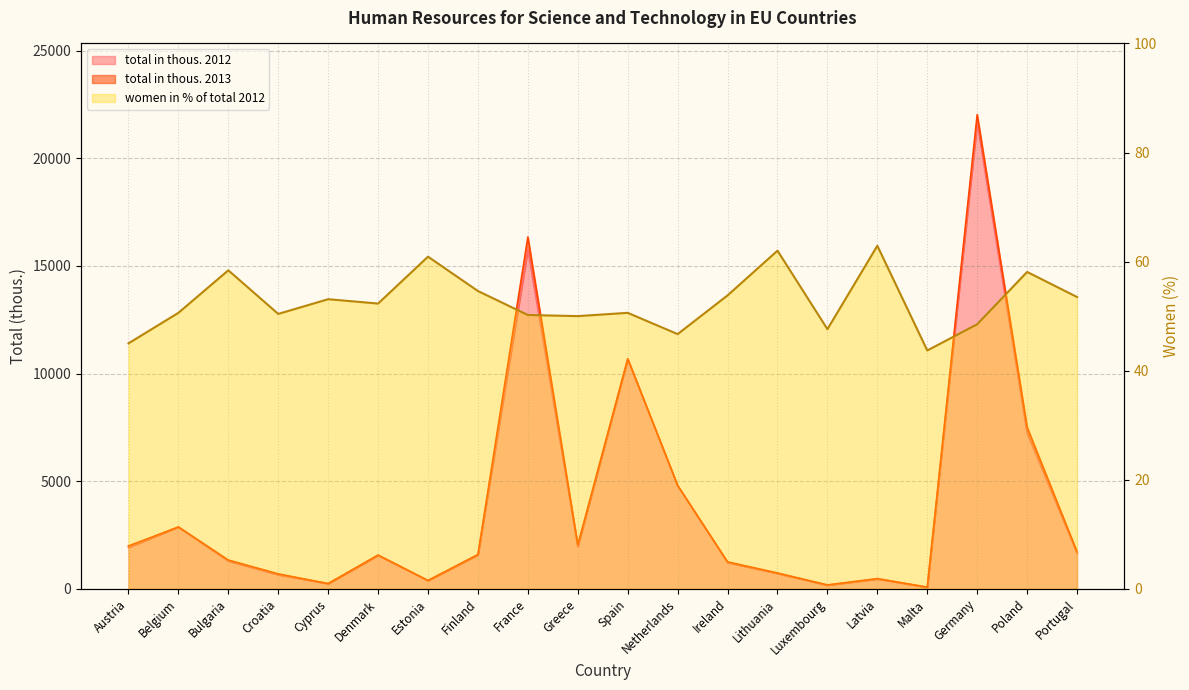

What are all the series names shown in the legend?

total in thous. 2012, total in thous. 2013, women in % of total 2012